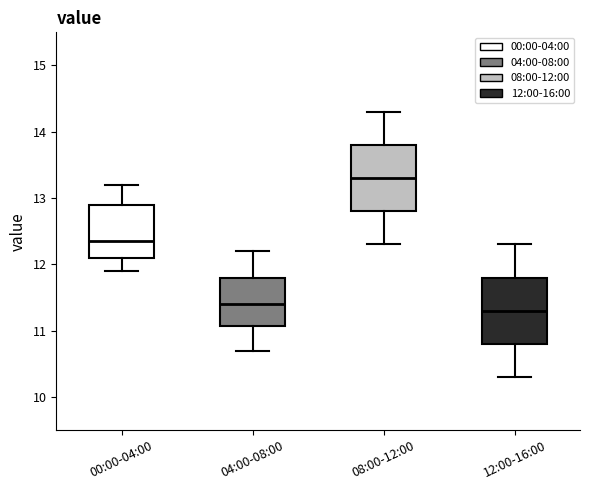

Reading left to right, read every box against the y-axis: the position of its median line, the range the box covers, and the ends of its whiskers. The values are not printed on the chart, so give them approximately, as read against the axis.

00:00-04:00: median 12.4, box 12.1 to 12.9, whiskers 11.9 to 13.2
04:00-08:00: median 11.4, box 11.1 to 11.8, whiskers 10.7 to 12.2
08:00-12:00: median 13.3, box 12.8 to 13.8, whiskers 12.3 to 14.3
12:00-16:00: median 11.3, box 10.8 to 11.8, whiskers 10.3 to 12.3